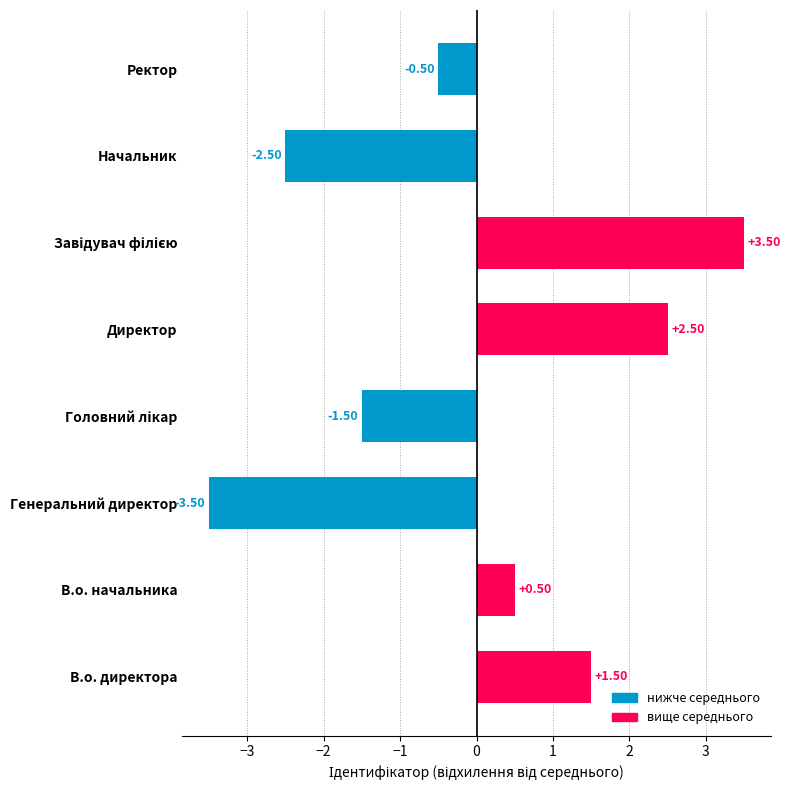

What is the change in value from В.о. начальника to Генеральний директор?

-4.0